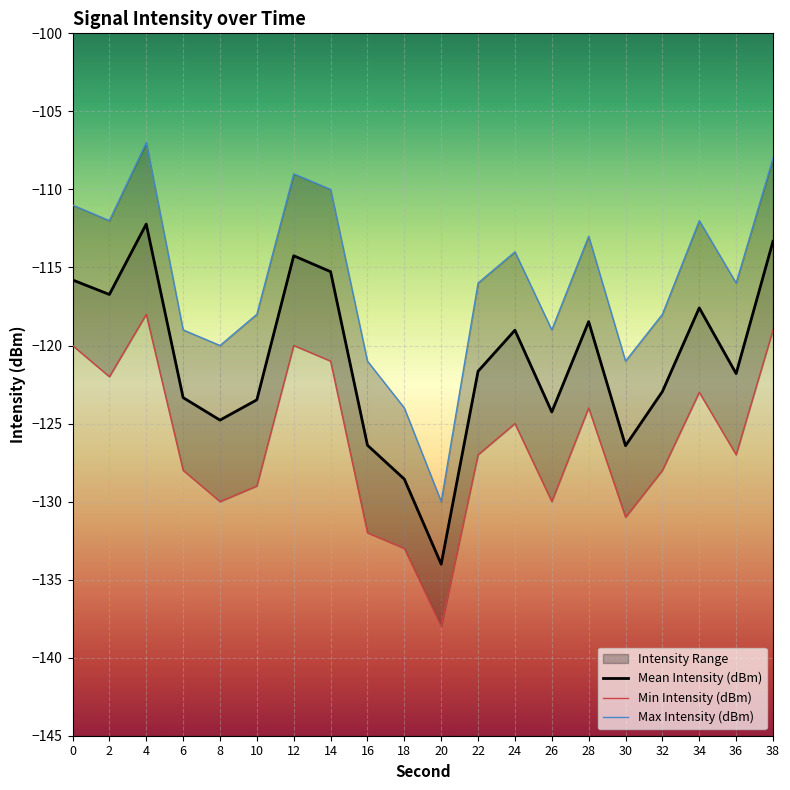

Which series changed the most between 2 and 26?

Min Intensity (dBm)